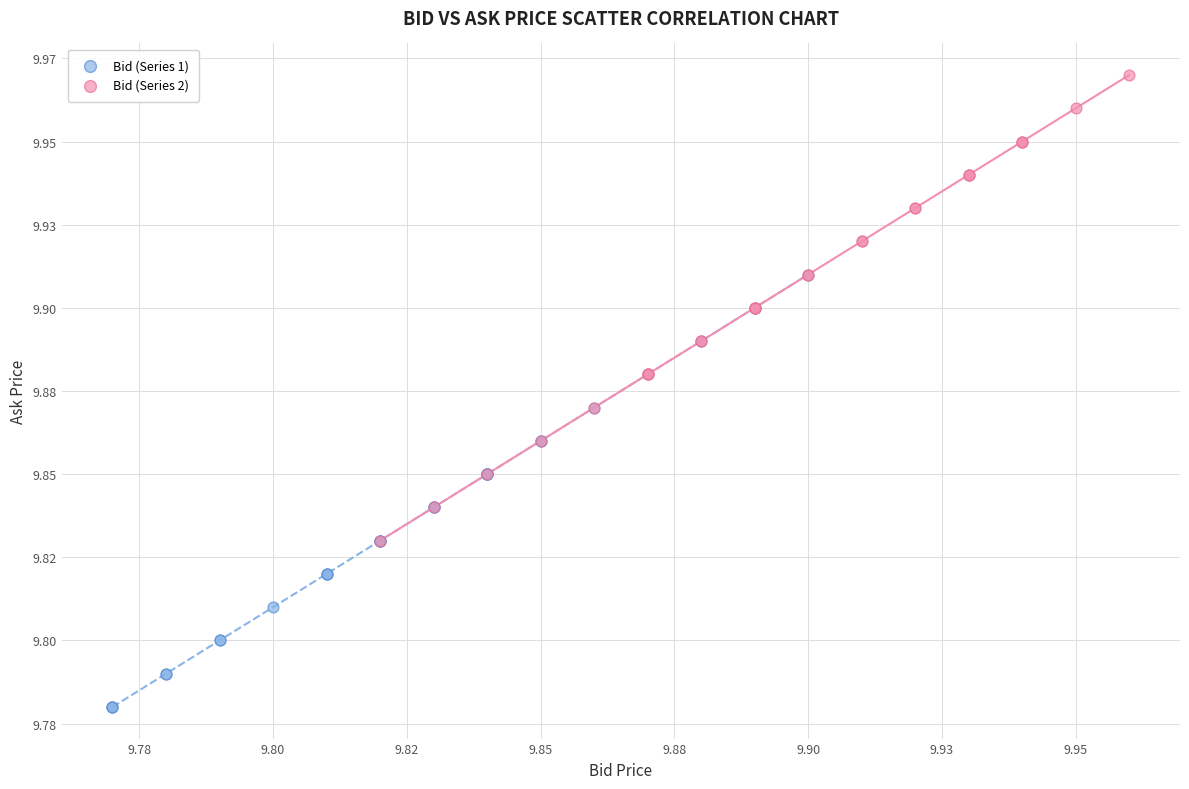

Which series contains the lowest Y value?

Bid (Series 1)